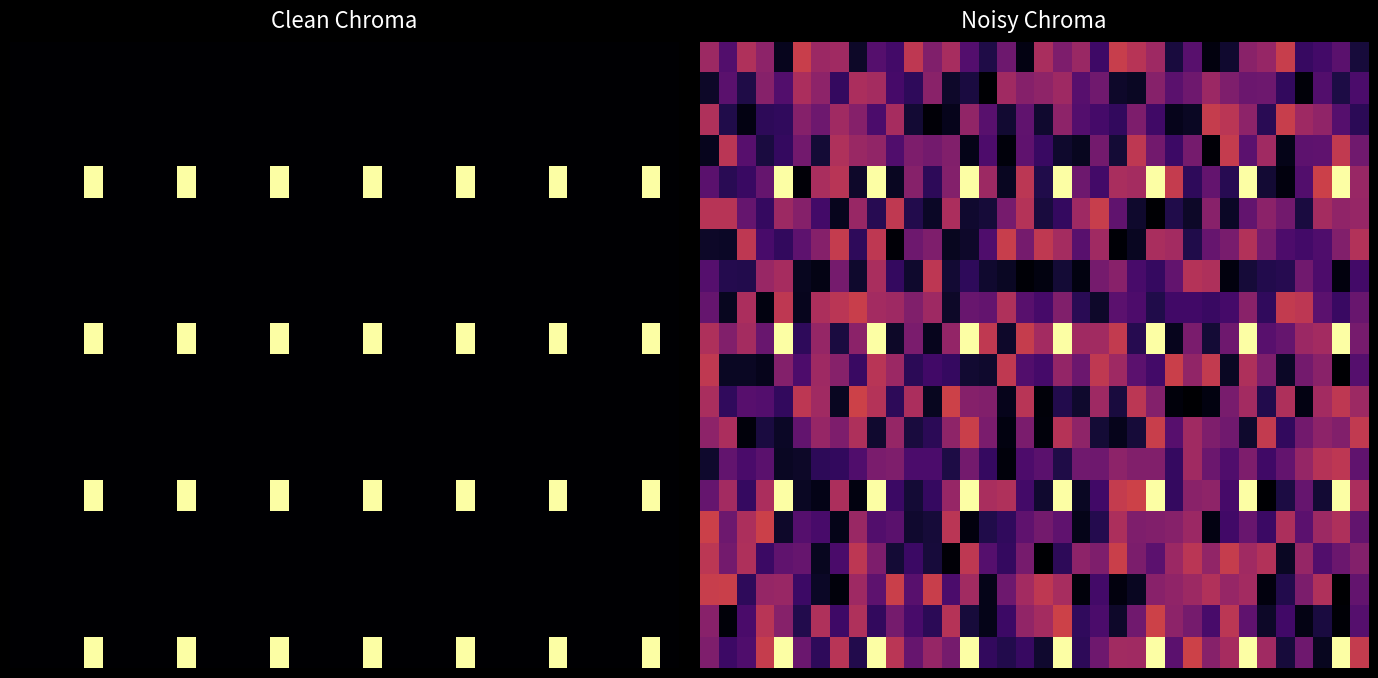

Count the number of data series in this chart.

20